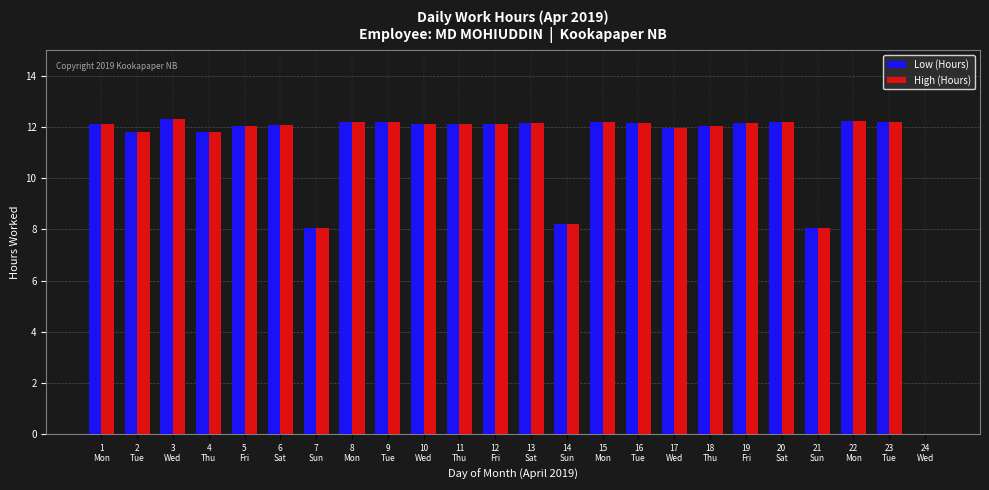

What is the maximum value shown in the chart?

12.3